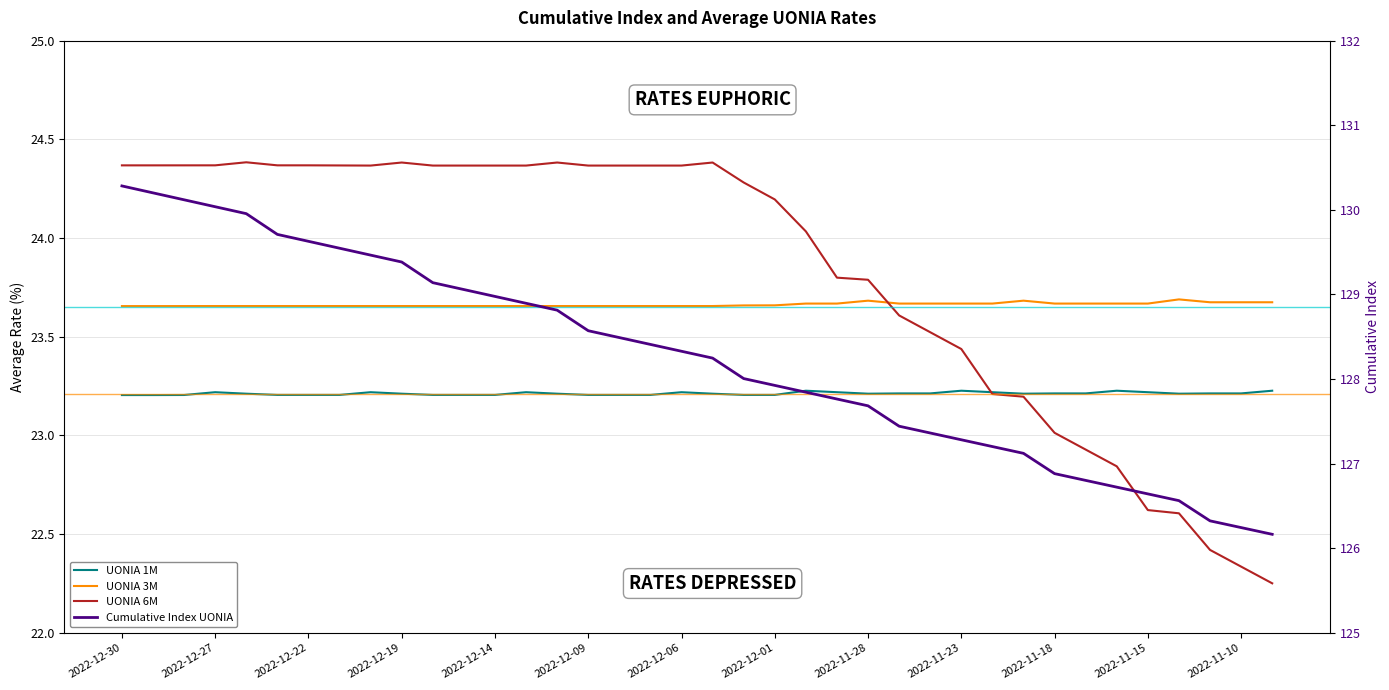

Is the value of Cumulative Index UONIA at 2022-12-14 greater than the value of UONIA 3M at 20?

Yes